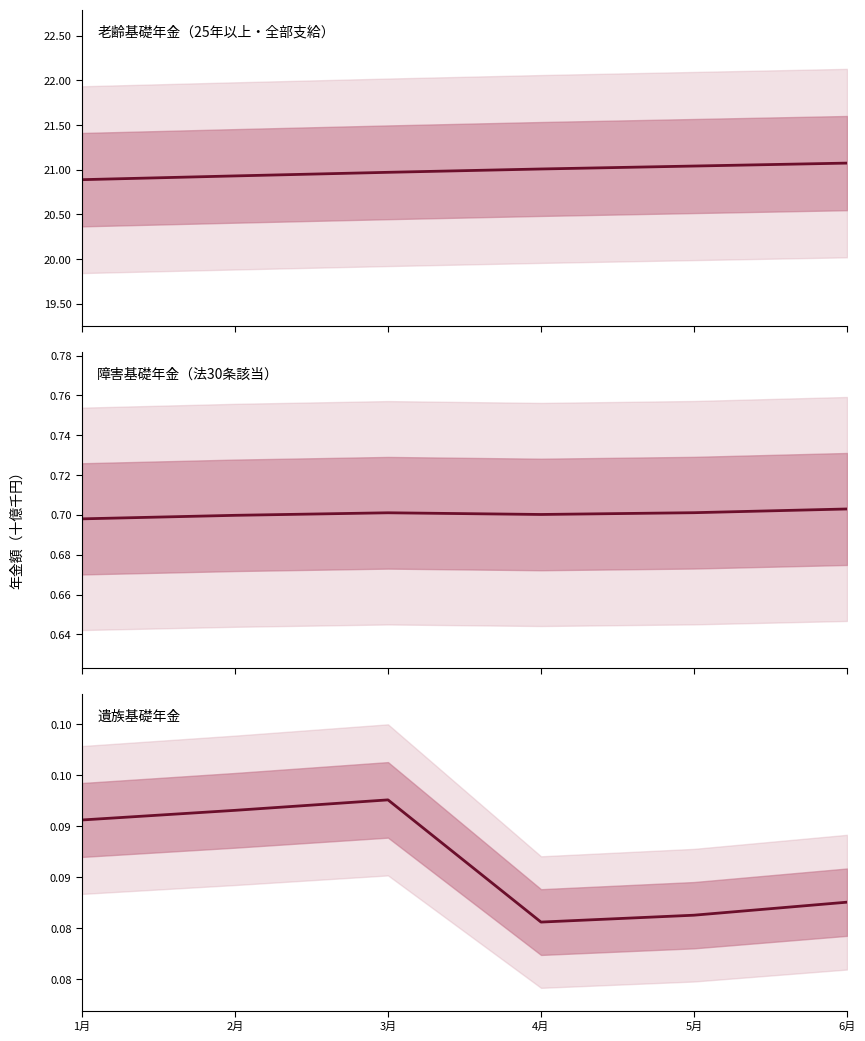

What is the value of the 老齢基礎年金（25年以上・全部支給） point at the 2nd from the left?

20.9